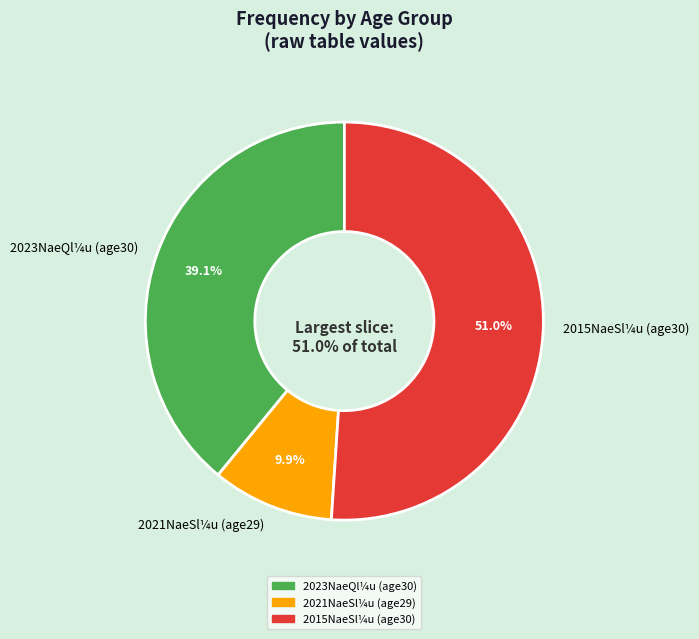

Rank the categories by value from highest to lowest.

30, 30, 29